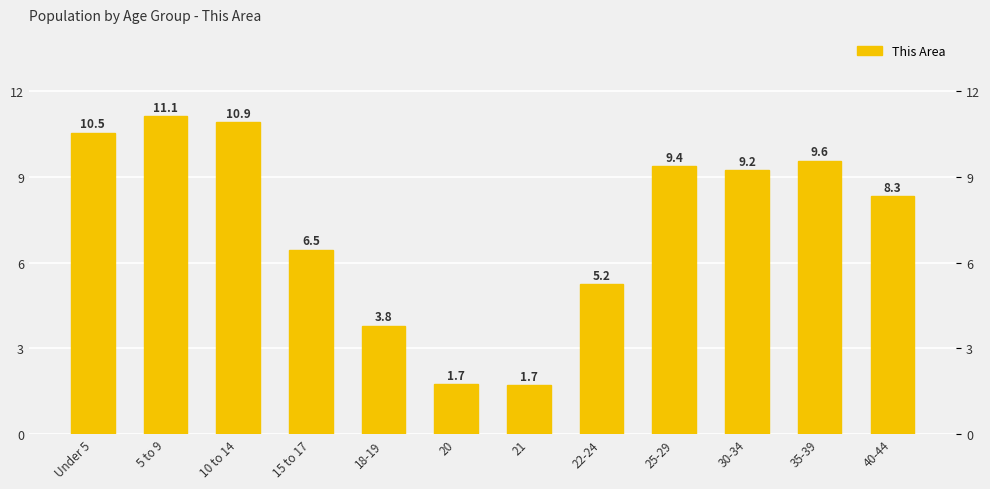

How many data points are less than 9228?

6